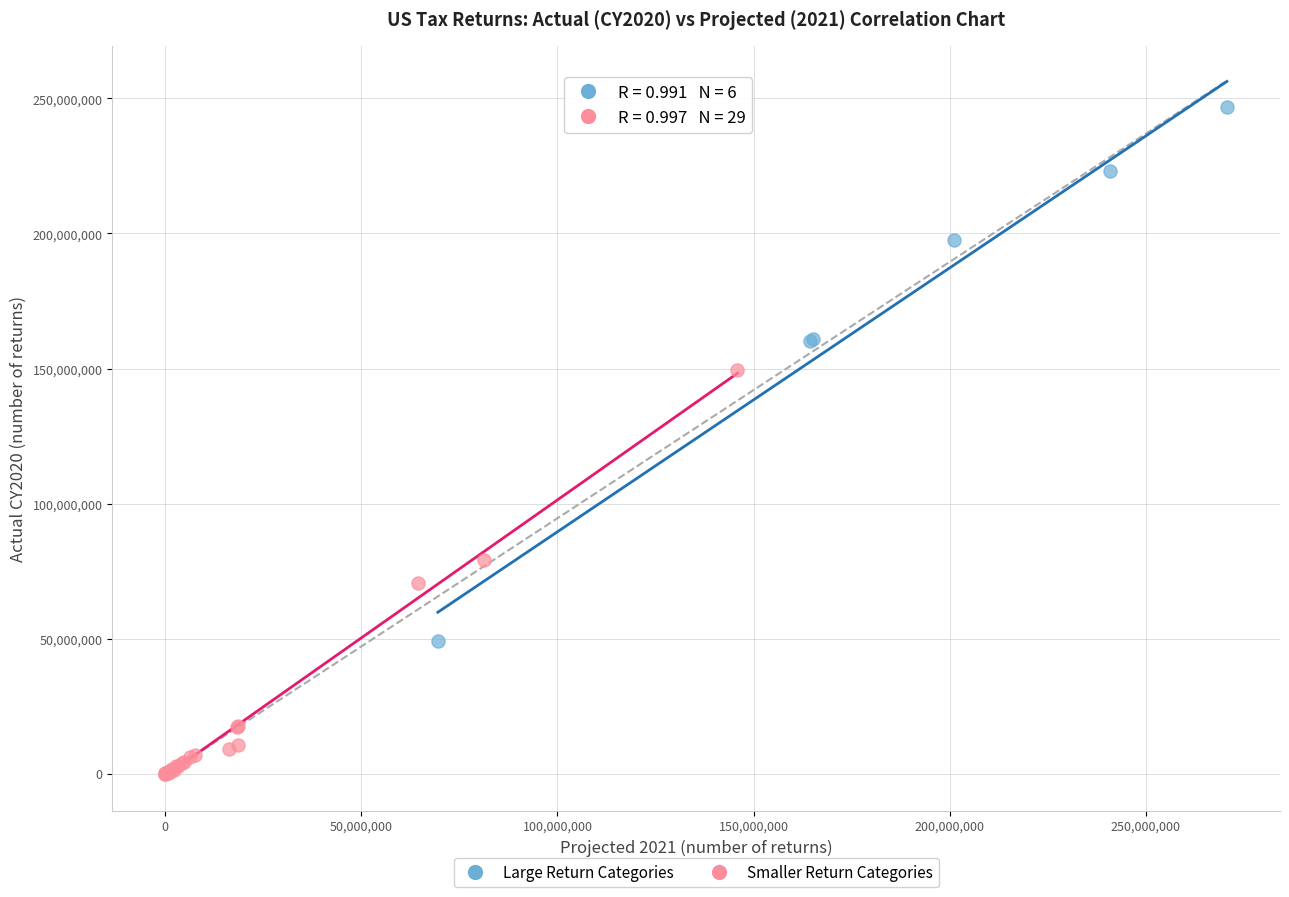

Which series contains the highest Y value?

Large Return Categories